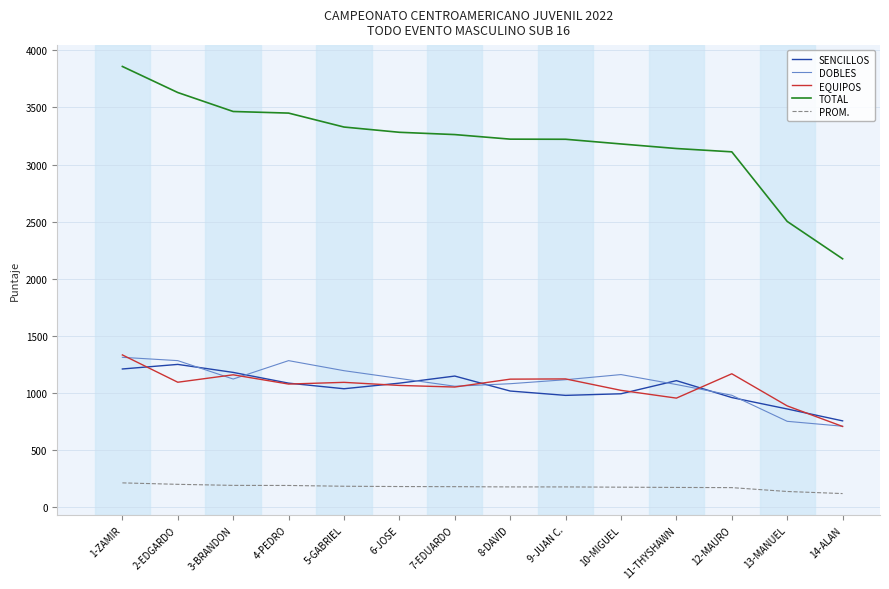

What is the spread (max minus min) of values at 4-PEDRO?

3258.3